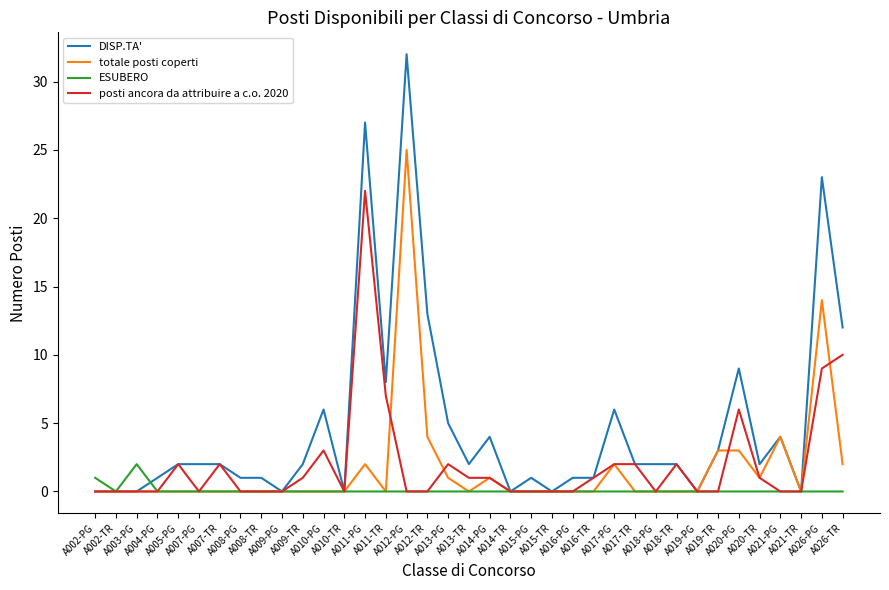

What is the maximum value shown in the chart?

32